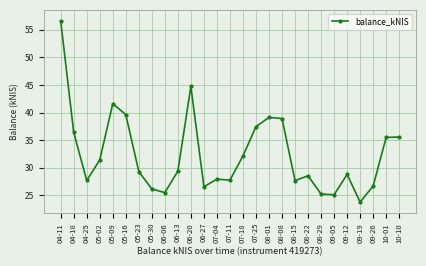

What is the ratio of the value at 09-05 to the value at 07-04?

0.9